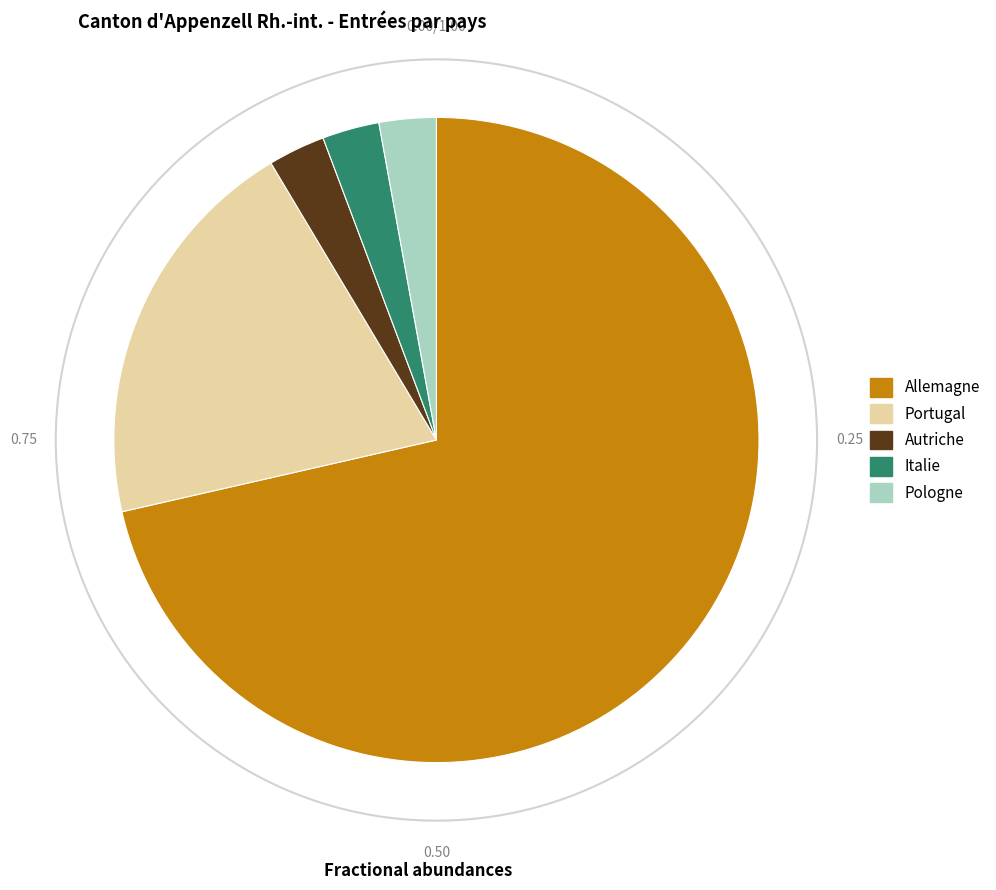

Between Portugal and Autriche, which is larger?

Portugal